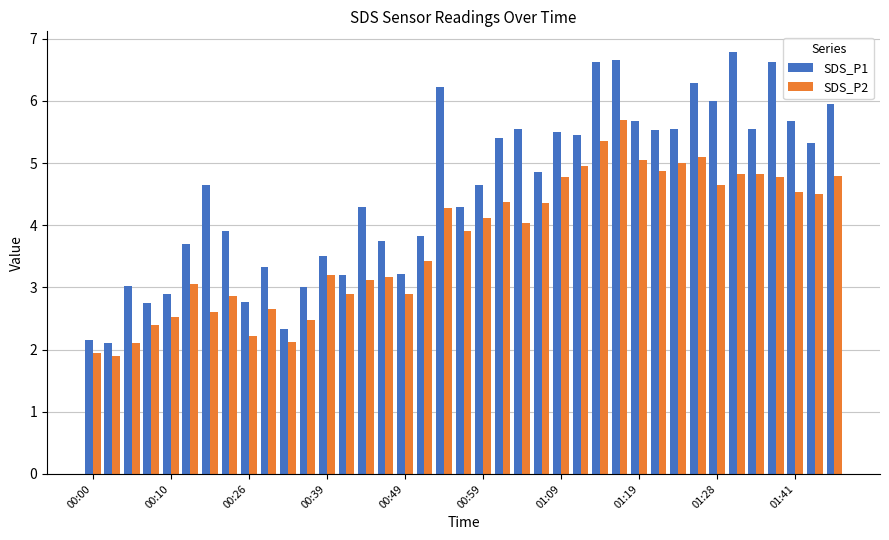

List the series in order of their overall mean, lowest first.

SDS_P2, SDS_P1